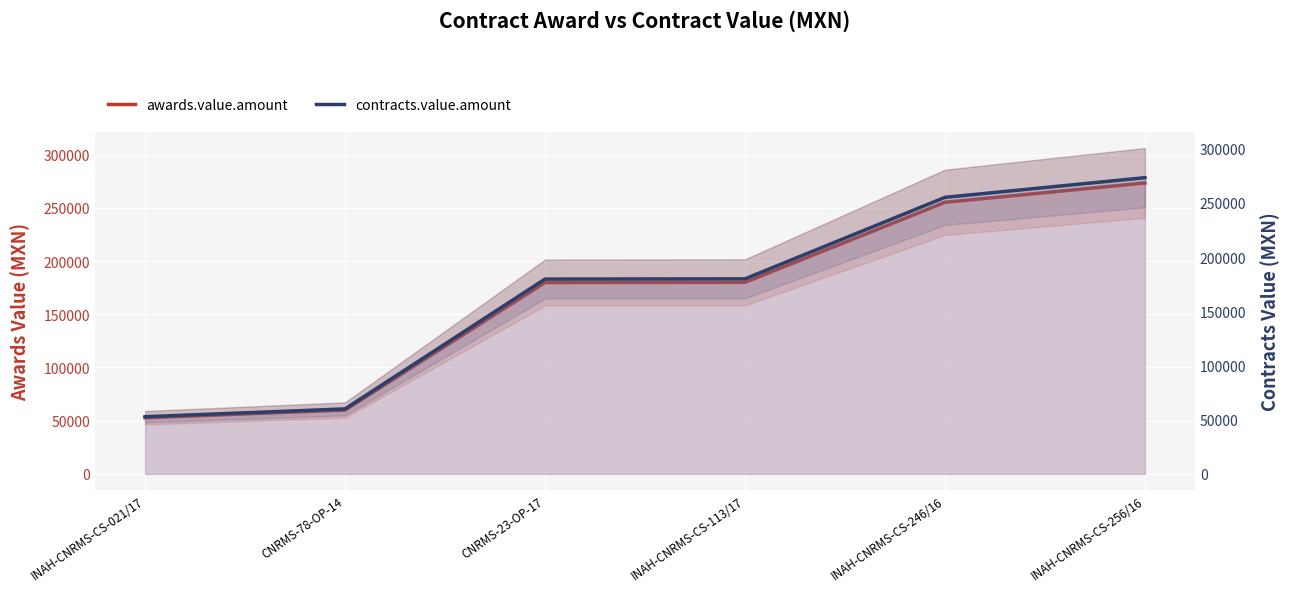

What is the difference between the contracts.value.amount values at CNRMS-23-OP-17 and INAH-CNRMS-CS-256/16?

93560